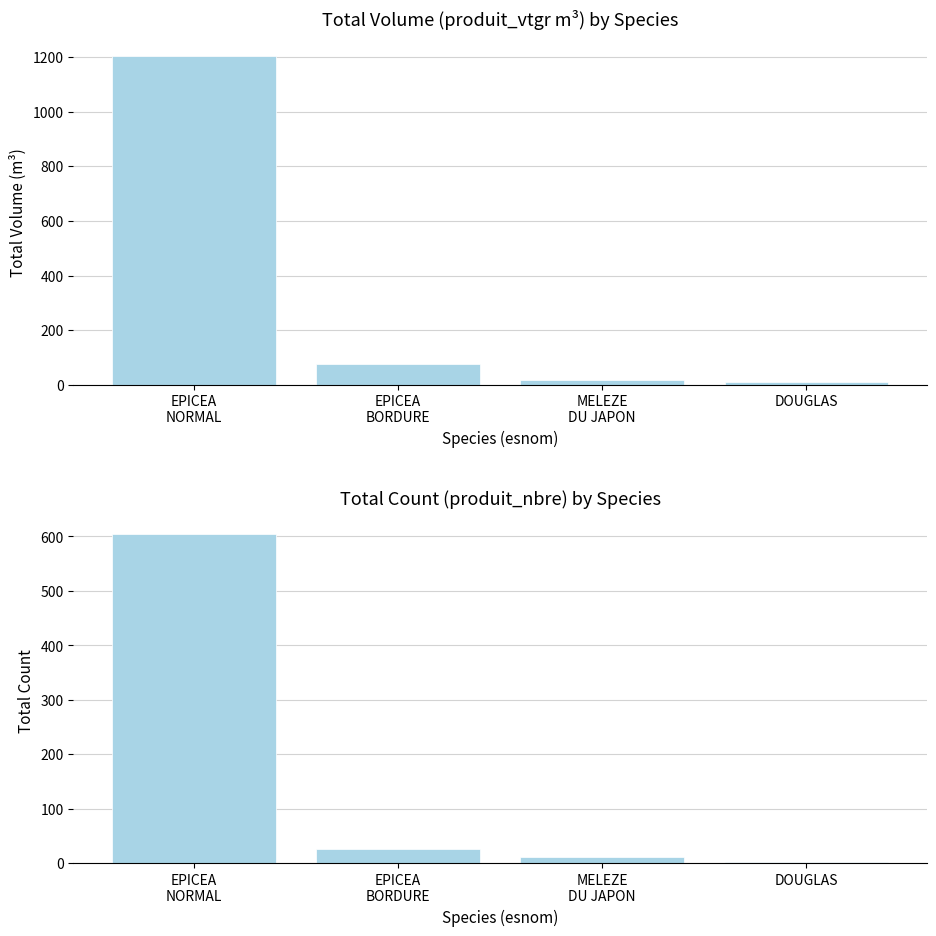

The value of produit_nbre at DOUGLAS is 1.0. True or false?

False